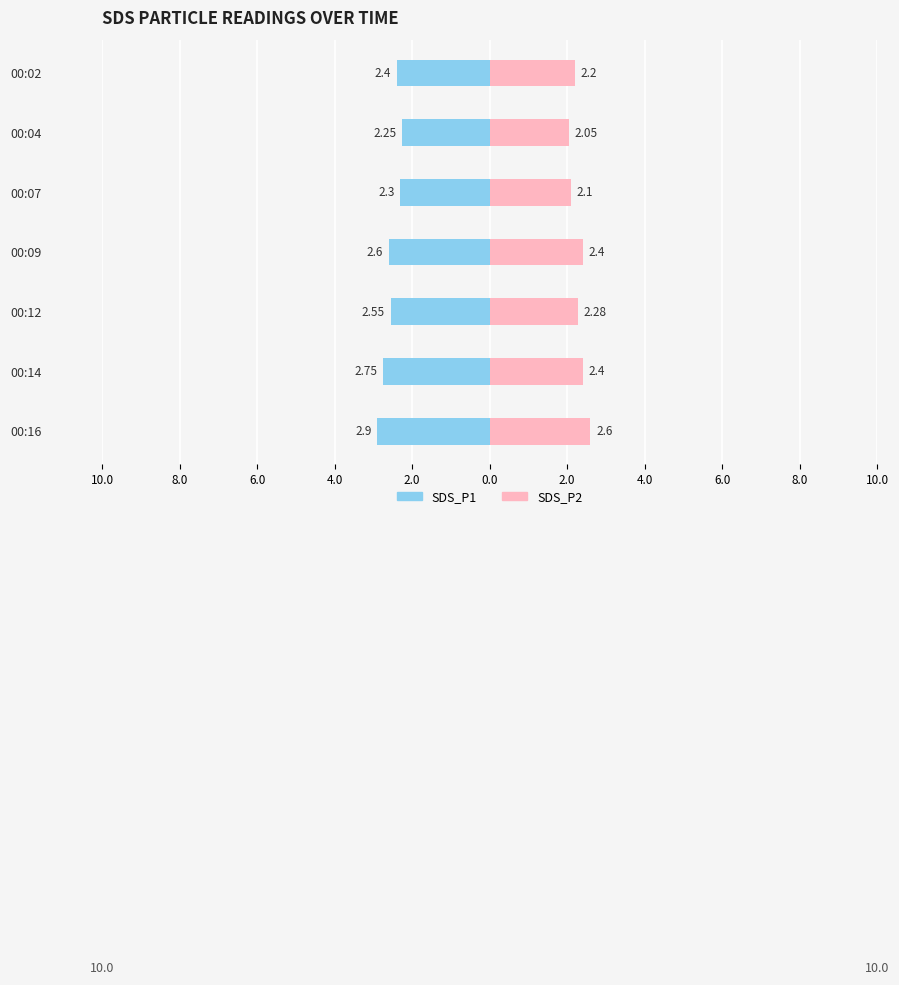

Between 00:02 and 00:12, which is larger?

00:02